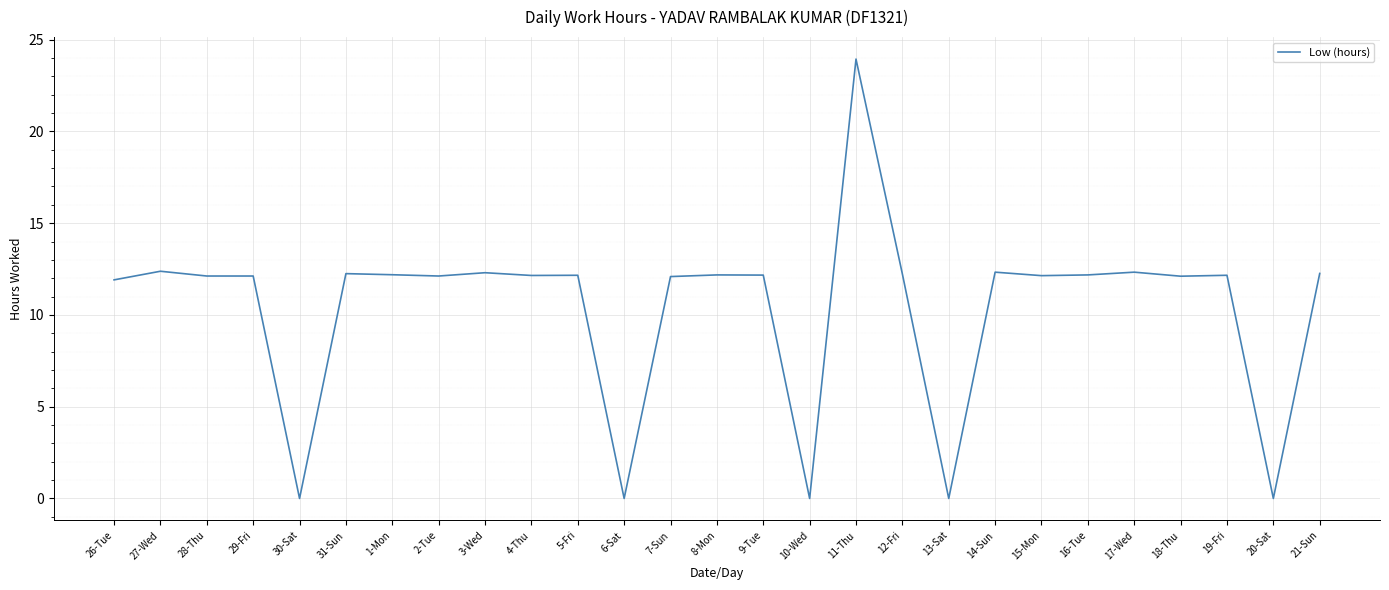

What is the change in value from 30-Sat to 12-Fri?

+12.2